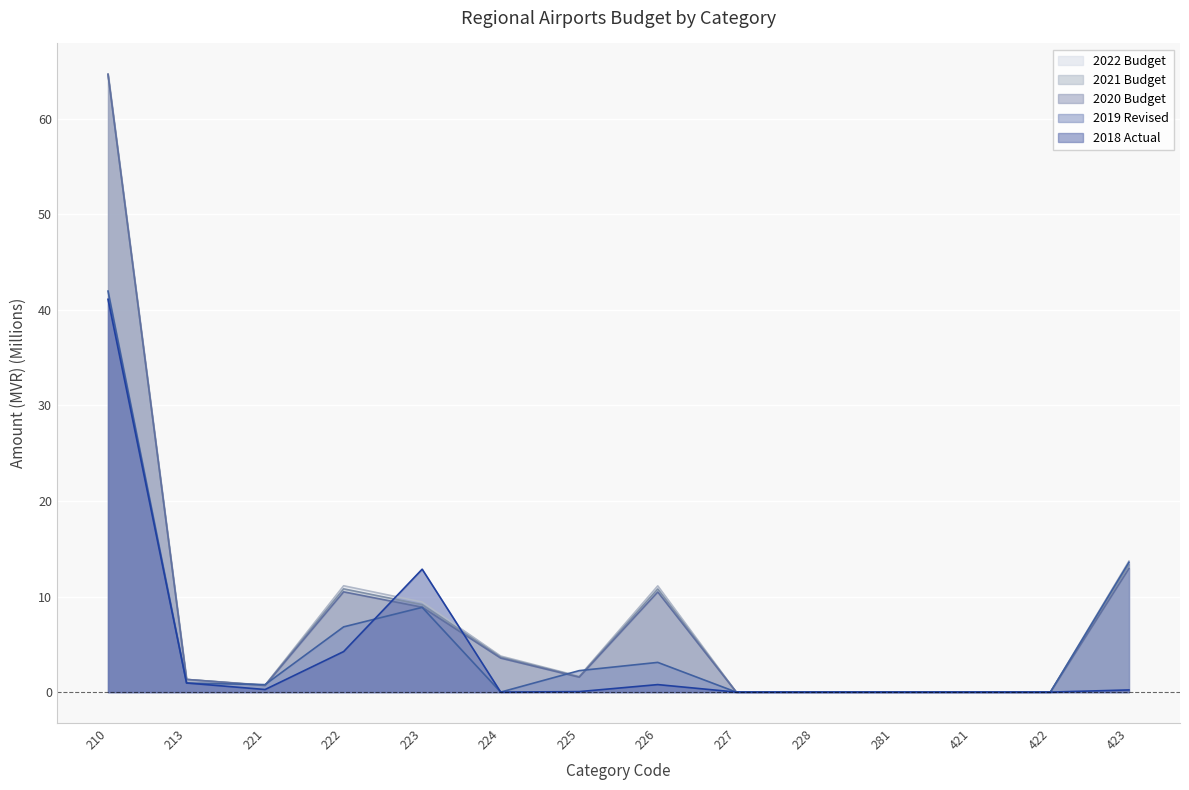

At which label is 2021 Budget closest to 32?

423